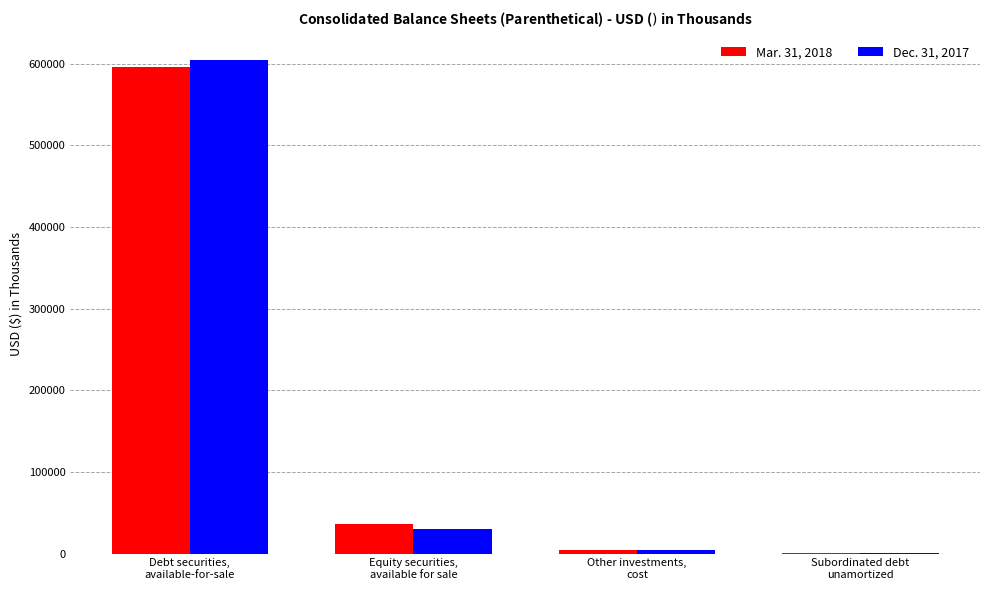

What is the spread (max minus min) of values at Subordinated debt
unamortized?

12